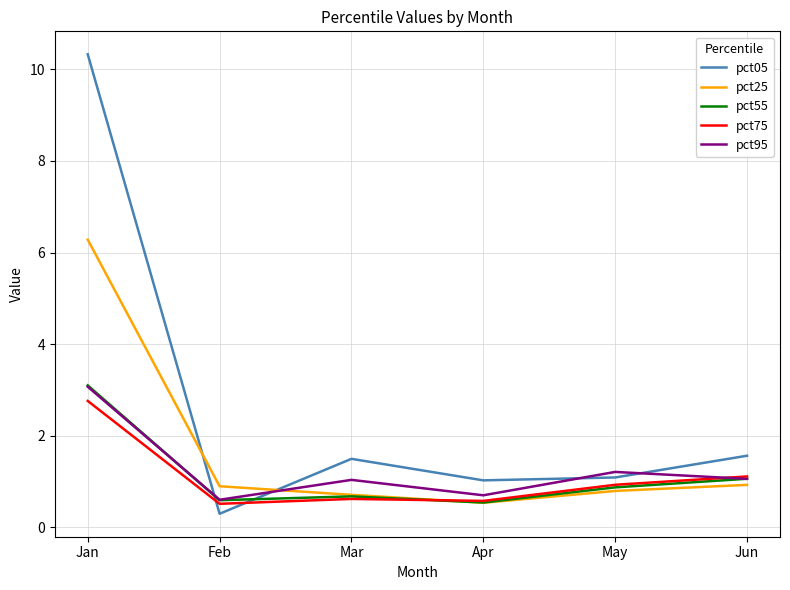

Which series has the largest range (max minus min)?

pct05